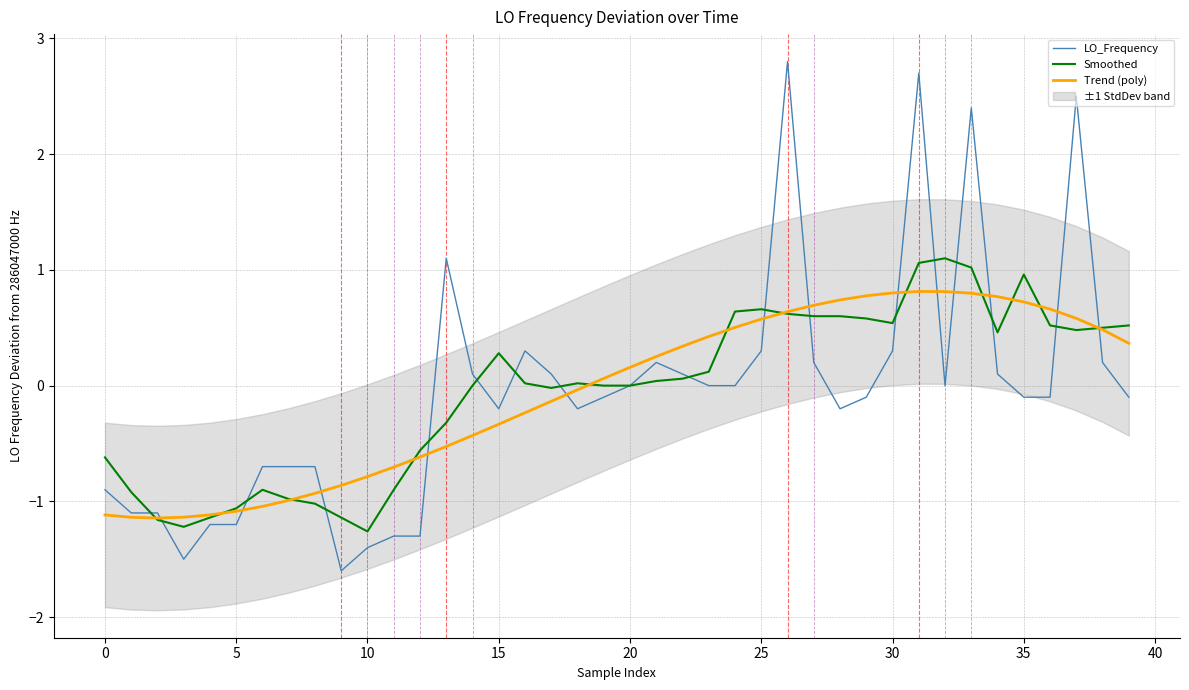

Which series has the largest total across all categories?

Smoothed